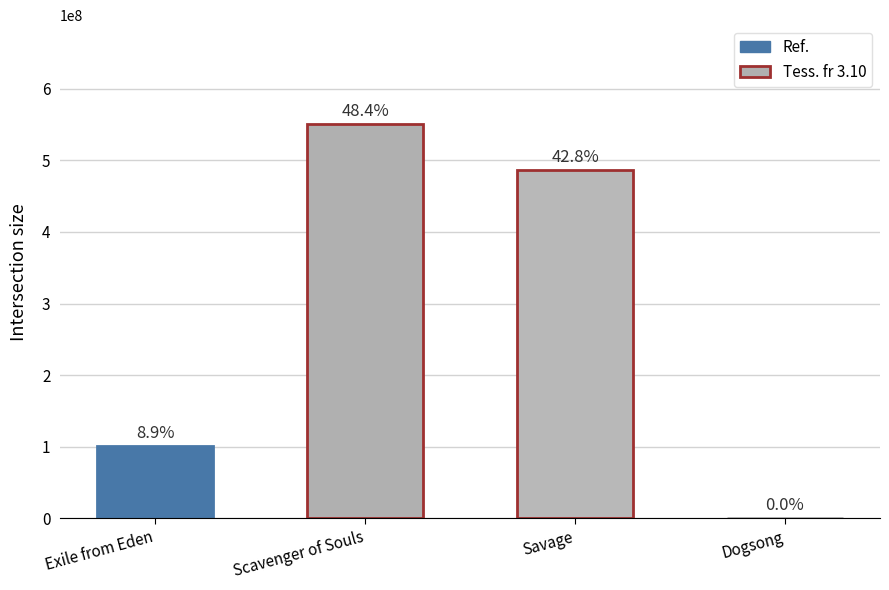

At which label is the value closest to 275413347?

Exile from Eden